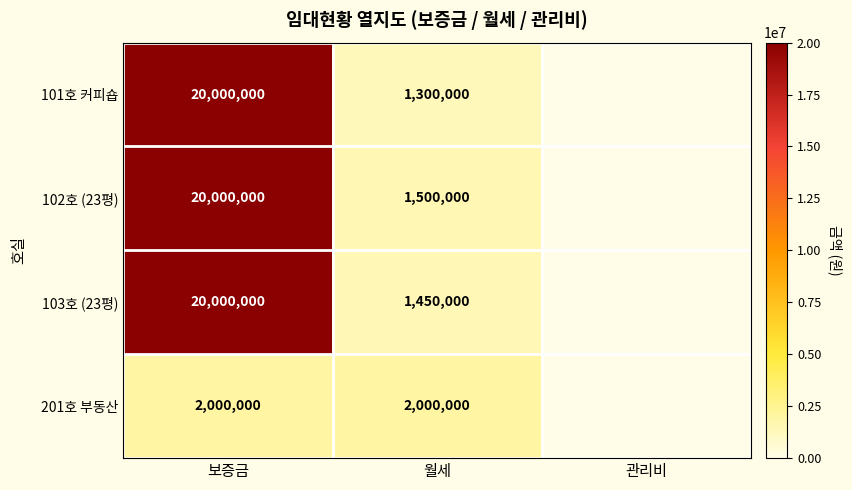

Which series has the largest total across all categories?

102호 (23평)